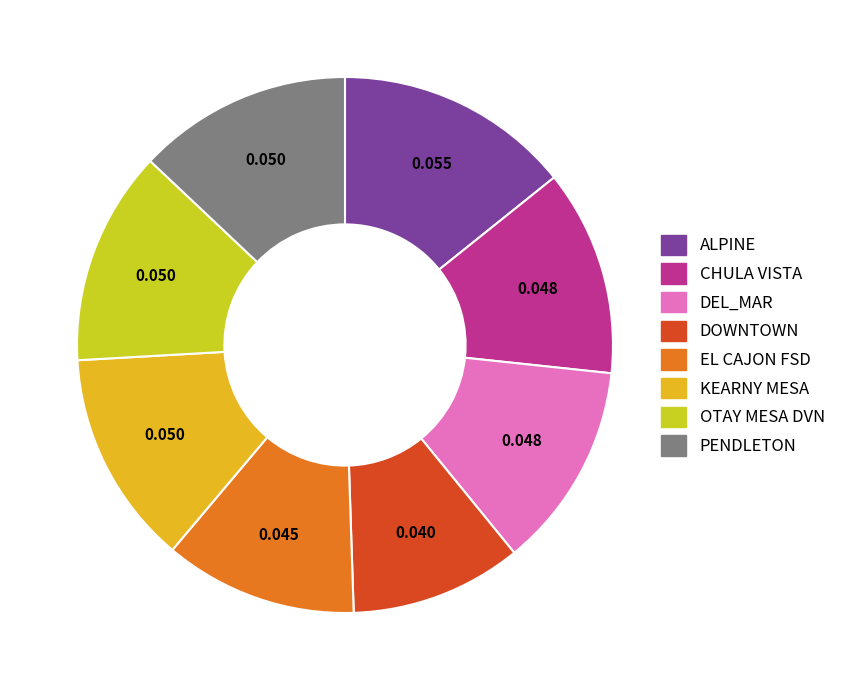

Which slice is the smallest?

DOWNTOWN